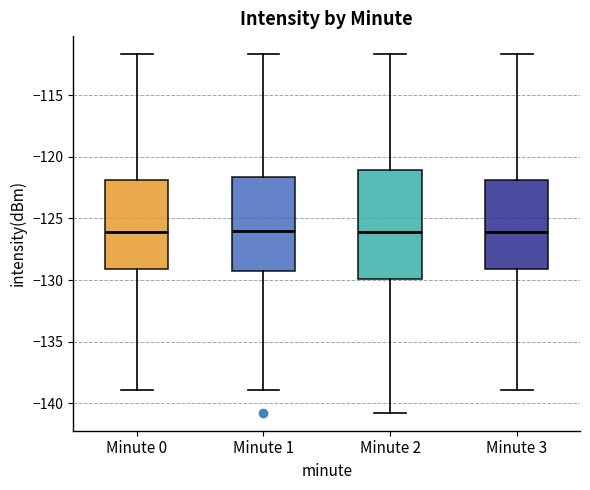

Where is the upper edge of the box for Minute 0 on the y-axis? The values are not printed on the chart, so give them approximately, as read against the axis.

-122.0